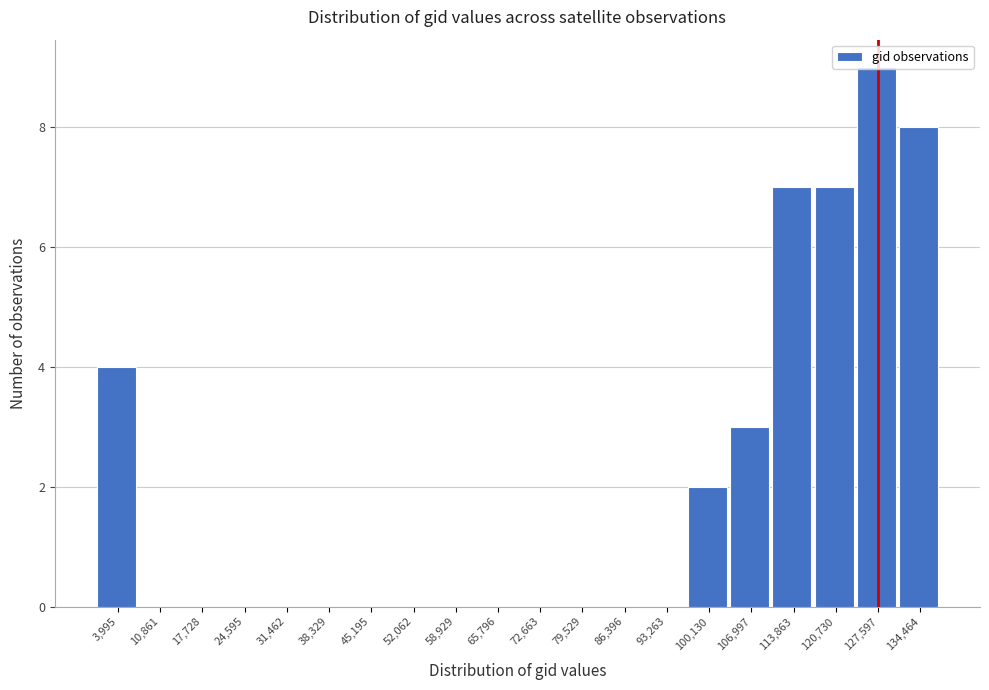

At which category does the chart reach its peak across all series?

127,597